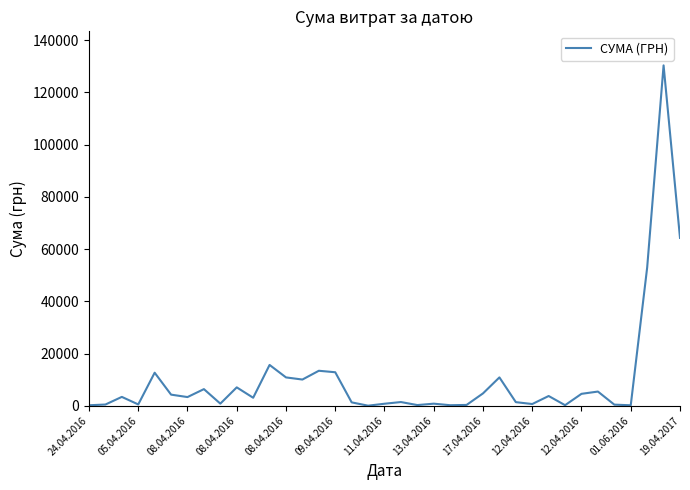

How many lines are shown in the chart?

1